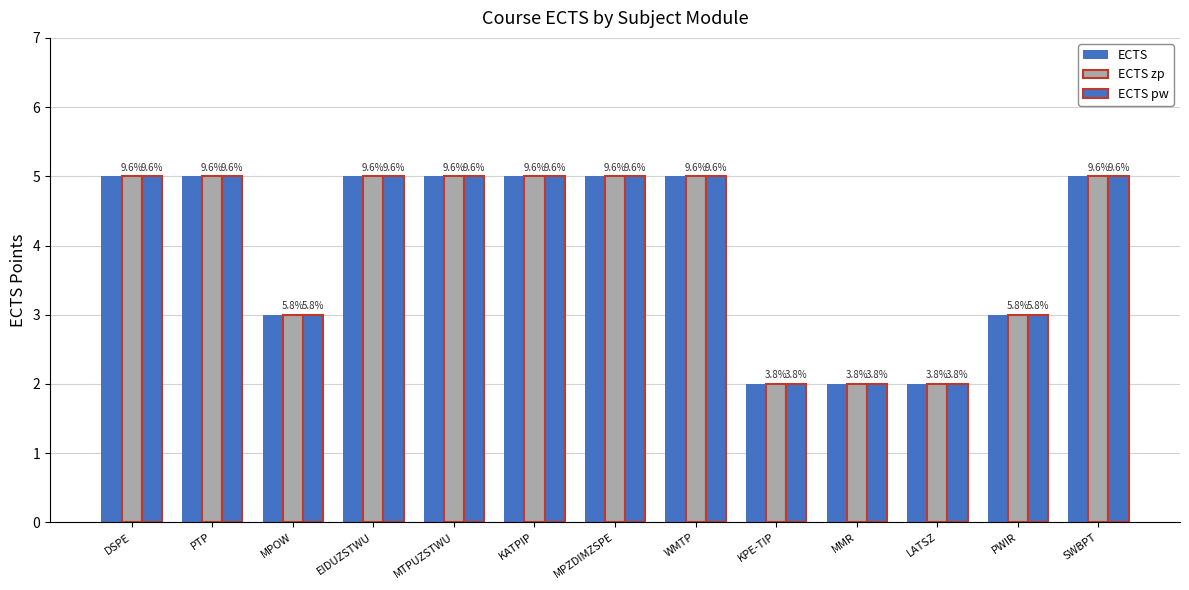

Reading left to right, extract all data points from this chart.

ECTS: 5	5	3	5	5	5	5	5	2	2	2	3	5
ECTS zp: 5	5	3	5	5	5	5	5	2	2	2	3	5
ECTS pw: 5	5	3	5	5	5	5	5	2	2	2	3	5